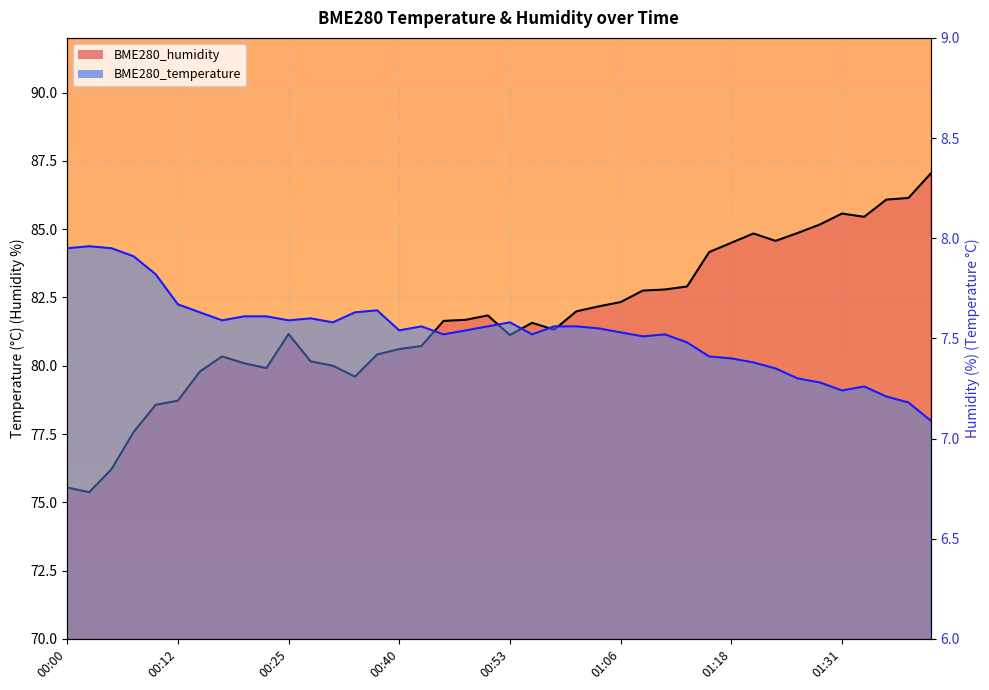

What is the smallest value displayed?

7.1